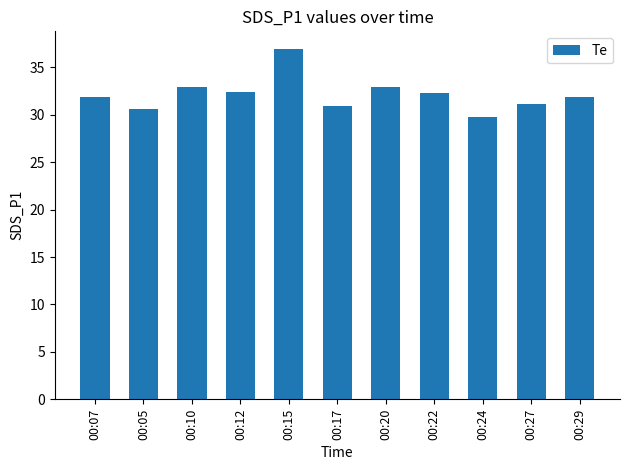

What is the difference between the second highest and second lowest values?

2.4